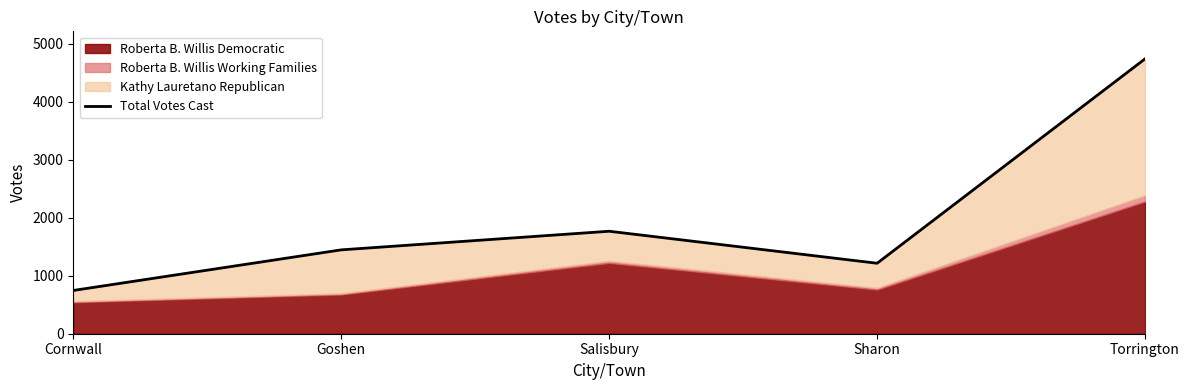

What is the difference between the values at Cornwall and Salisbury?

1021